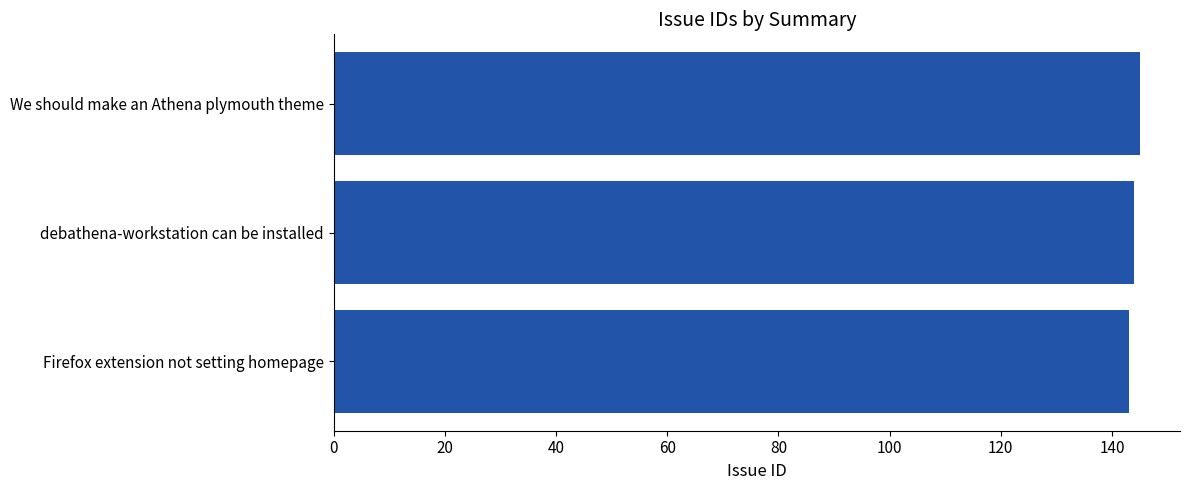

Read the value at Firefox extension not setting homepage.

143